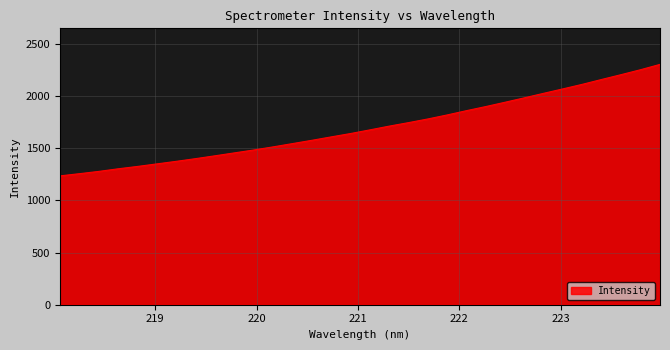

What is the difference between the maximum and minimum values?

1067.9